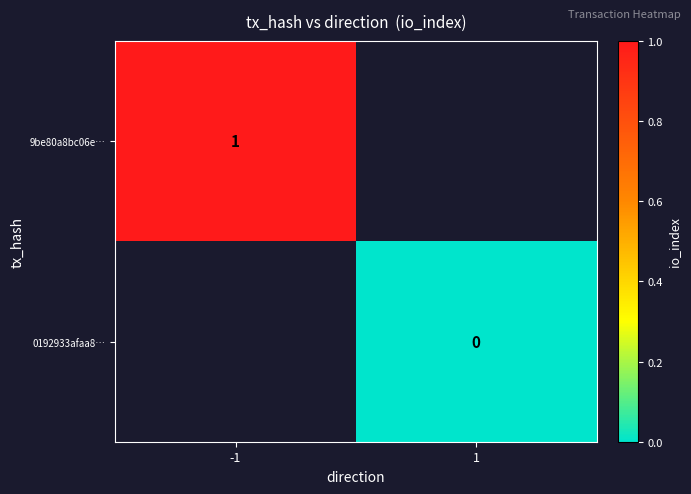

True or false: 9be80a8bc06e… has a value of 1 at -1.

True